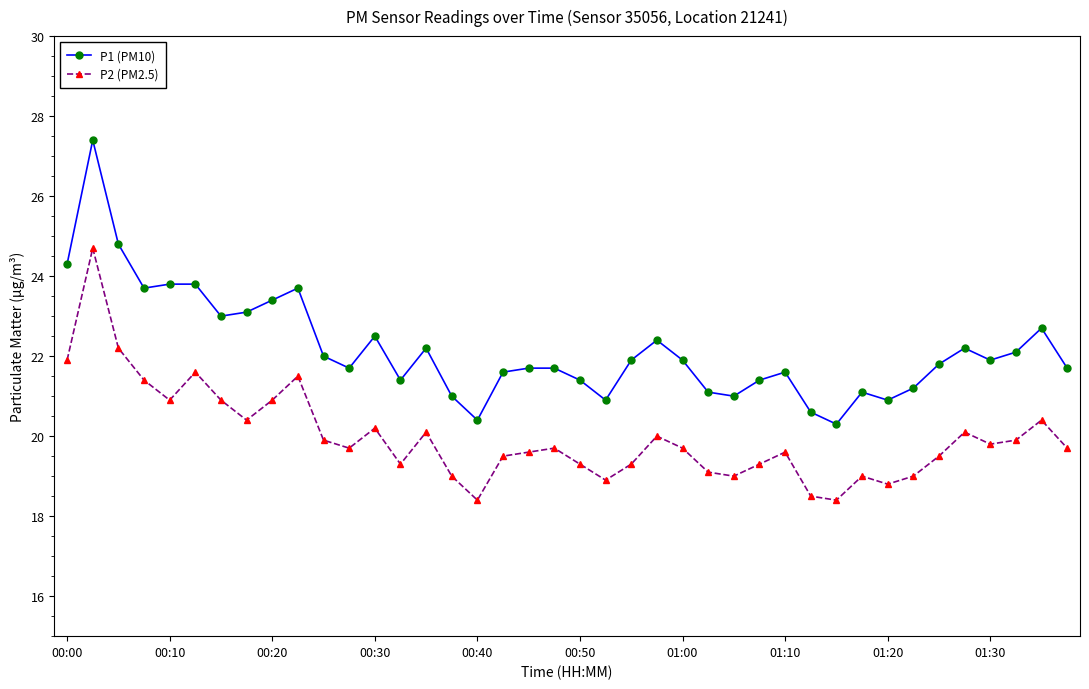

Which series has the widest spread of values?

P1 (PM10)